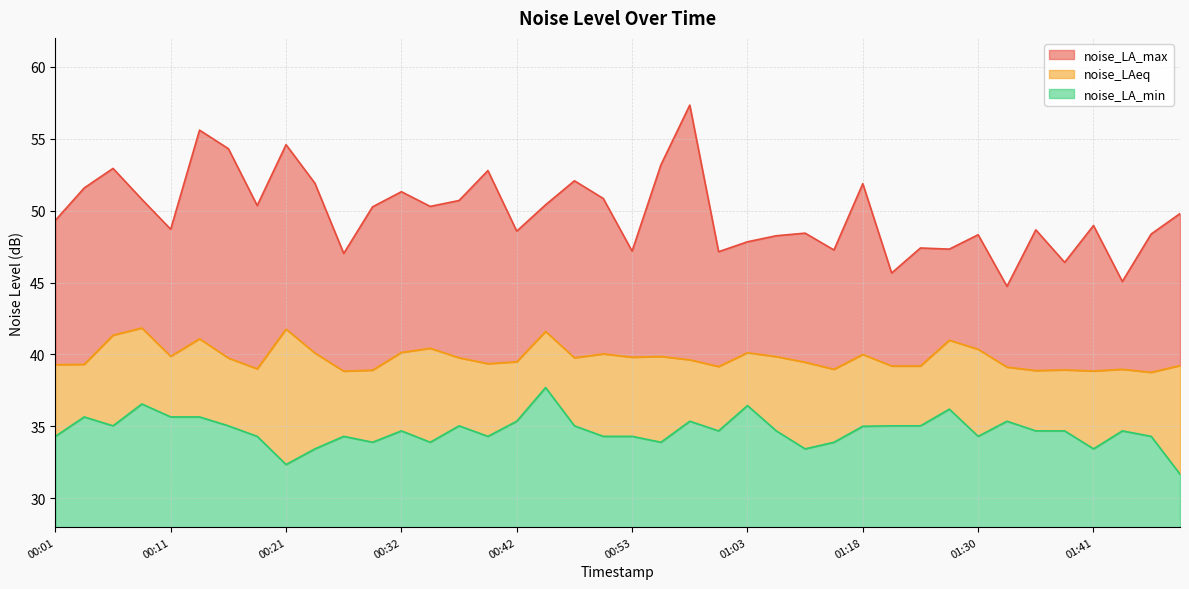

What position from the right is 00:06?

38